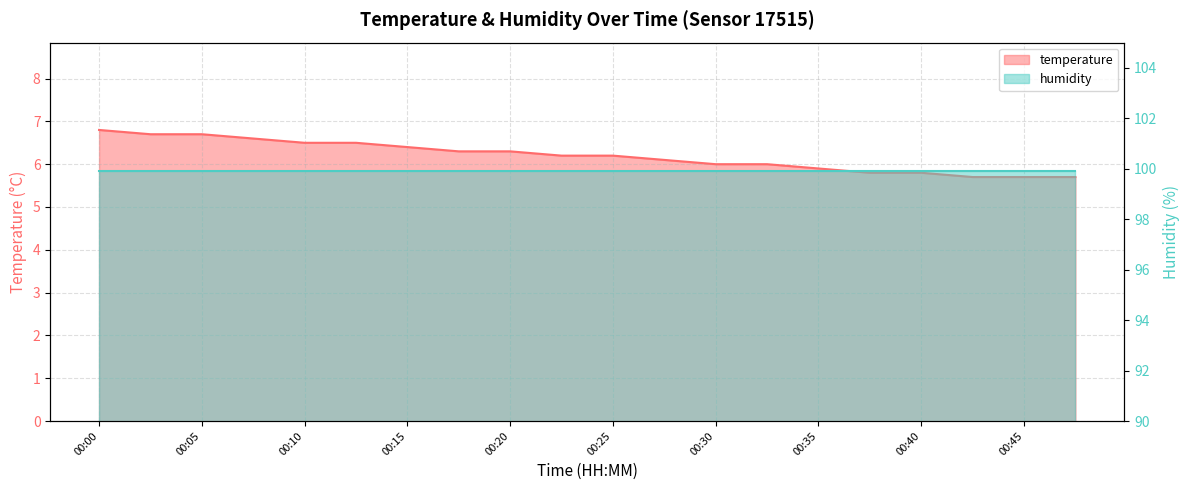

What is the minimum value shown in the chart?

5.7